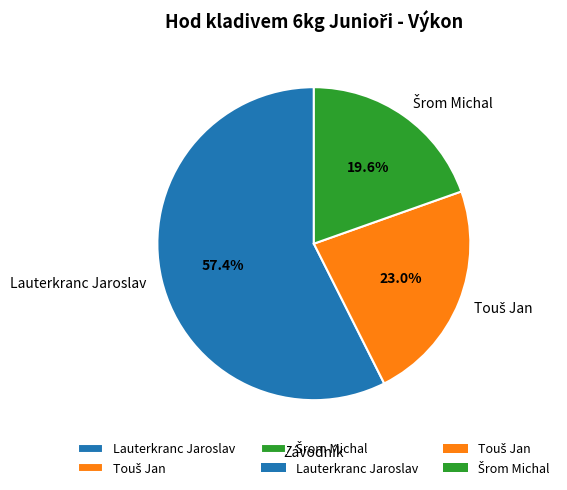

Is there any slice that represents more than half of the pie?

Yes